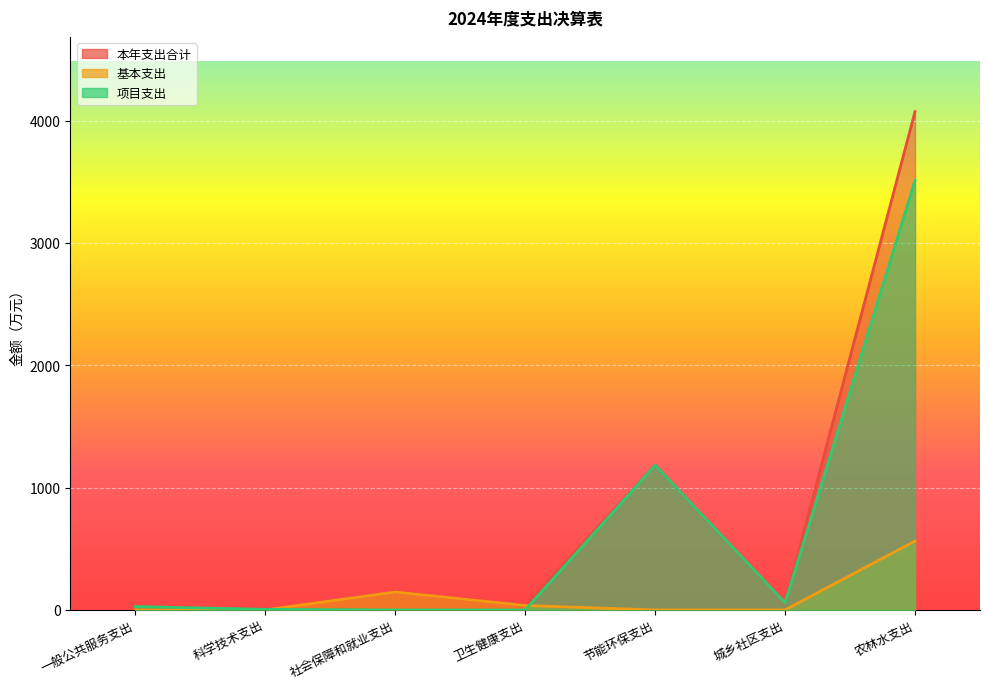

What position from the left is 社会保障和就业支出?

3